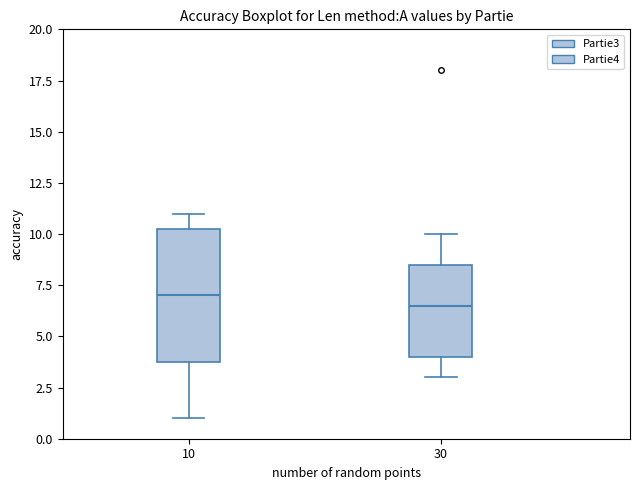

Reading left to right, read every box against the y-axis: the position of its median line, the range the box covers, and the ends of its whiskers. The values are not printed on the chart, so give them approximately, as read against the axis.

10: median 7.0, box 4.0 to 10.5, whiskers 1.0 to 11.0
30: median 6.5, box 4.0 to 8.5, whiskers 3.0 to 10.0